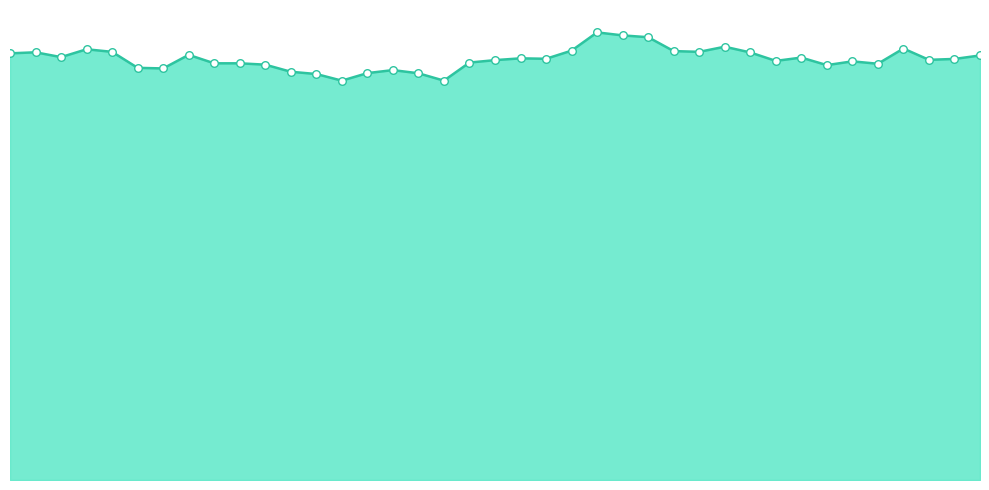

Which series reaches the minimum Y coordinate?

Resetgrens - Koers onderliggende (line)